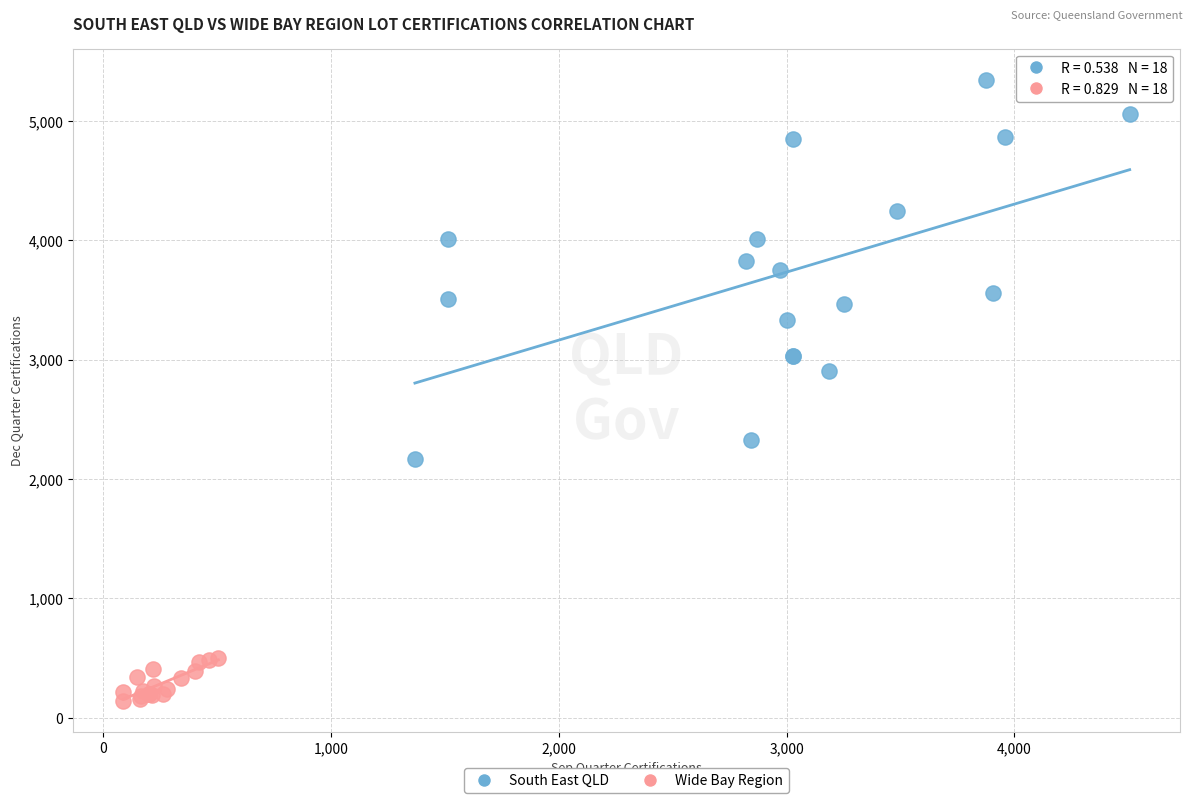

Which series has the widest spread of Y values?

South East QLD